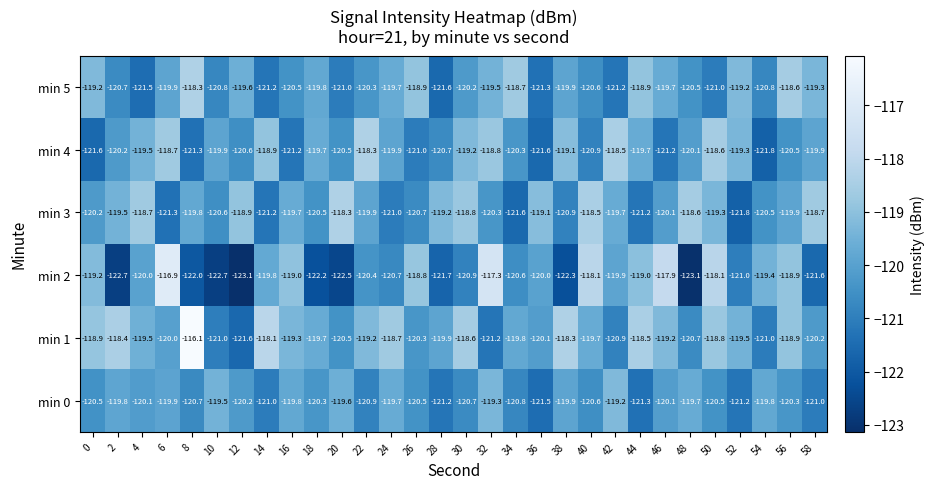

What value does the min 3 series have at 38?

-120.9